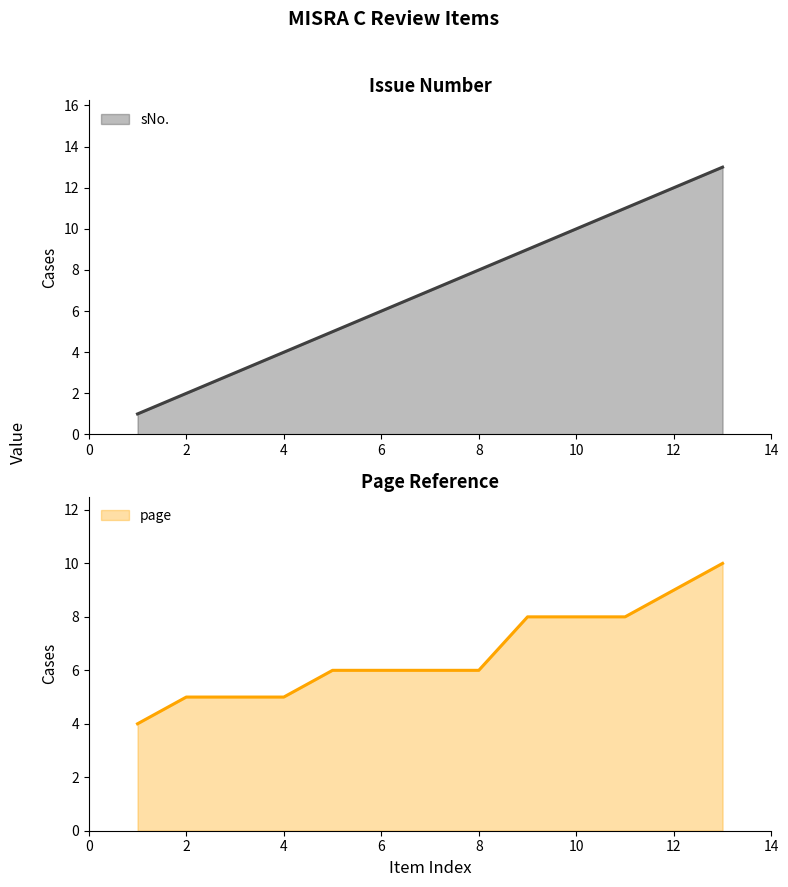

True or false: page has more than 0 interior local peaks.

False